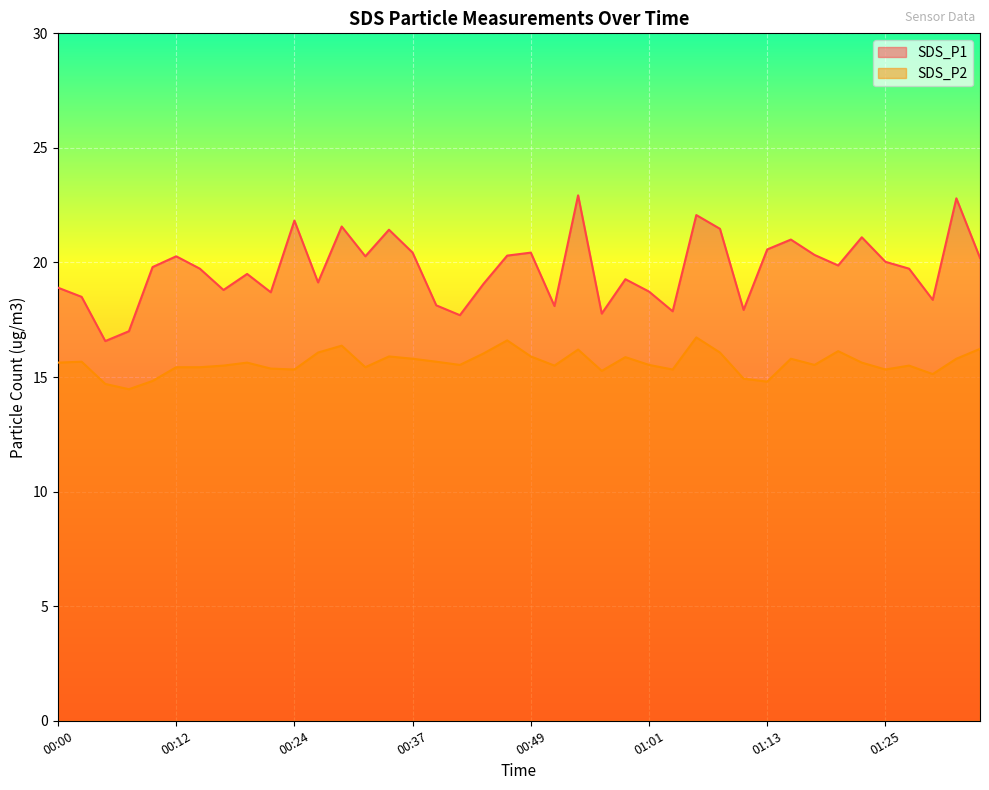

Reading left to right, list all the values displayed in this chart.

SDS_P1: 00:00=18.9	00:02=18.5	00:05=16.6	00:07=17.0	00:10=19.8	00:12=20.3	00:15=19.7	00:17=18.8	00:19=19.5	00:22=18.7	00:24=21.8	00:27=19.1	00:29=21.6	00:32=20.3	00:34=21.4	00:37=20.4	00:39=18.1	00:41=17.7	00:44=19.1	00:46=20.3	00:49=20.4	00:51=18.1	00:54=22.9	00:56=17.8	00:58=19.3	01:01=18.7	01:03=17.9	01:06=22.1	01:08=21.5	01:11=17.9	01:13=20.6	01:15=21.0	01:18=20.3	01:20=19.9	01:23=21.1	01:25=20.0	01:28=19.7	01:30=18.4	01:33=22.8	01:35=20.2
SDS_P2: 00:00=15.6	00:02=15.7	00:05=14.7	00:07=14.5	00:10=14.8	00:12=15.4	00:15=15.4	00:17=15.5	00:19=15.6	00:22=15.4	00:24=15.3	00:27=16.1	00:29=16.4	00:32=15.4	00:34=15.9	00:37=15.8	00:39=15.7	00:41=15.5	00:44=16.0	00:46=16.6	00:49=15.9	00:51=15.5	00:54=16.2	00:56=15.3	00:58=15.9	01:01=15.5	01:03=15.3	01:06=16.7	01:08=16.1	01:11=14.9	01:13=14.8	01:15=15.8	01:18=15.5	01:20=16.1	01:23=15.6	01:25=15.3	01:28=15.5	01:30=15.1	01:33=15.8	01:35=16.2